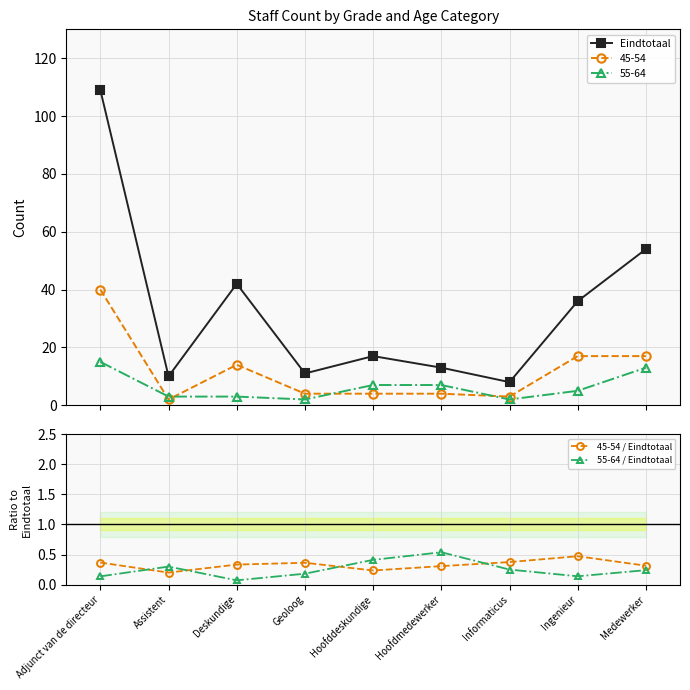

In 45-54 / Eindtotaal, how many points are lower than both neighbors (excluding endpoints)?

2